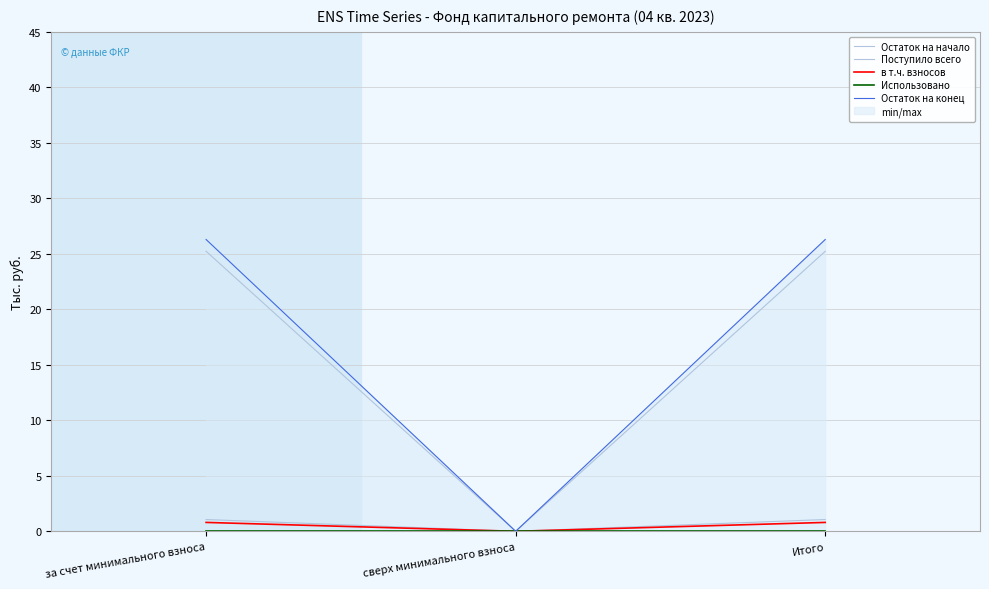

At how many categories does at least one series exceed 9?

2